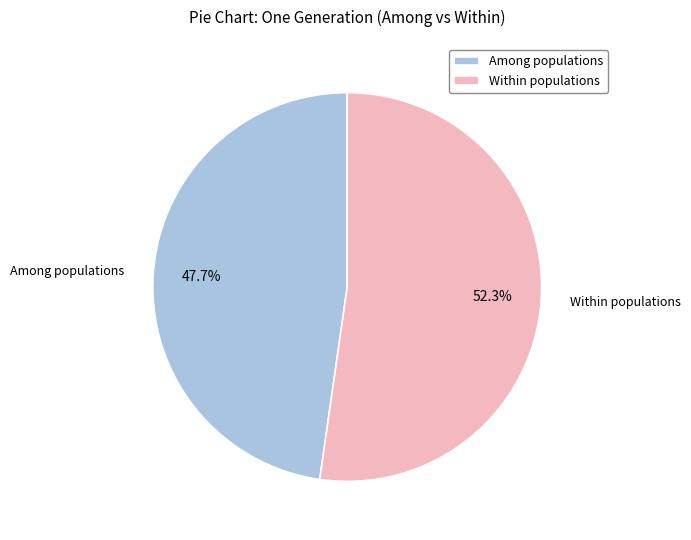

Between Among populations and Within populations, which is larger?

Within populations